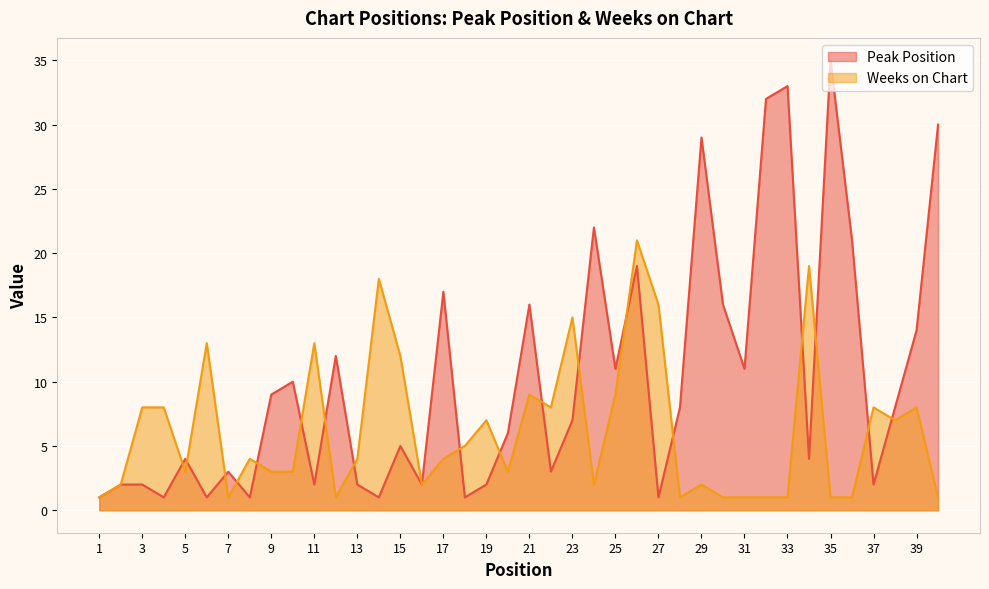

The value of Peak Position at 21 is 27. True or false?

False